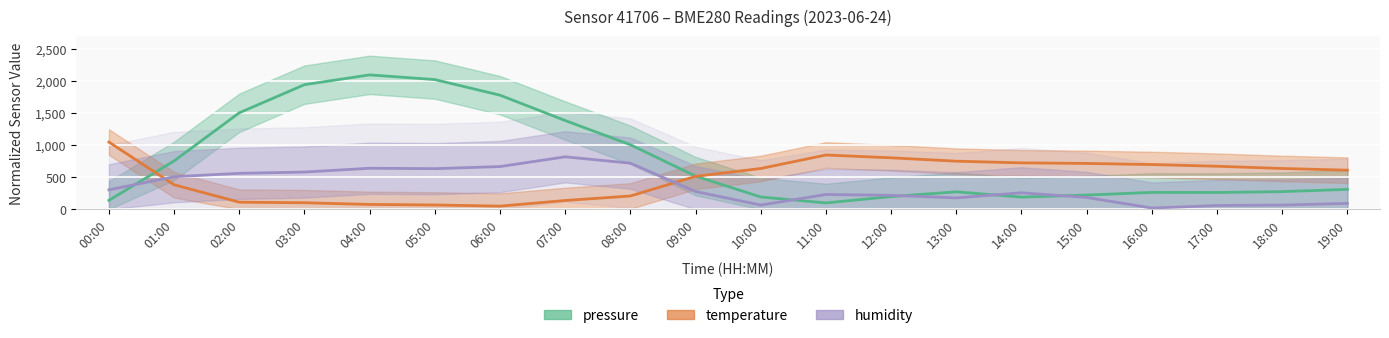

What is the difference between the maximum and minimum values in the humidity series?

800.0